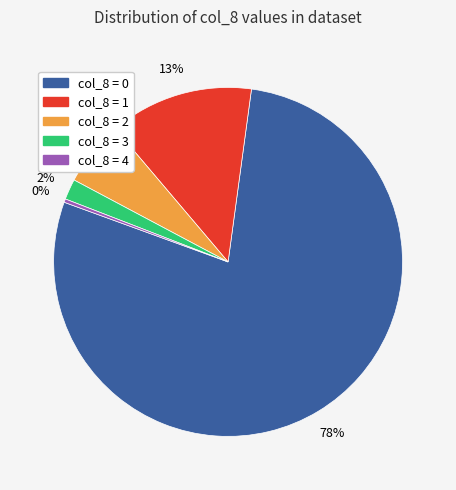

Between col_8 = 2 and col_8 = 1, which is larger?

col_8 = 1